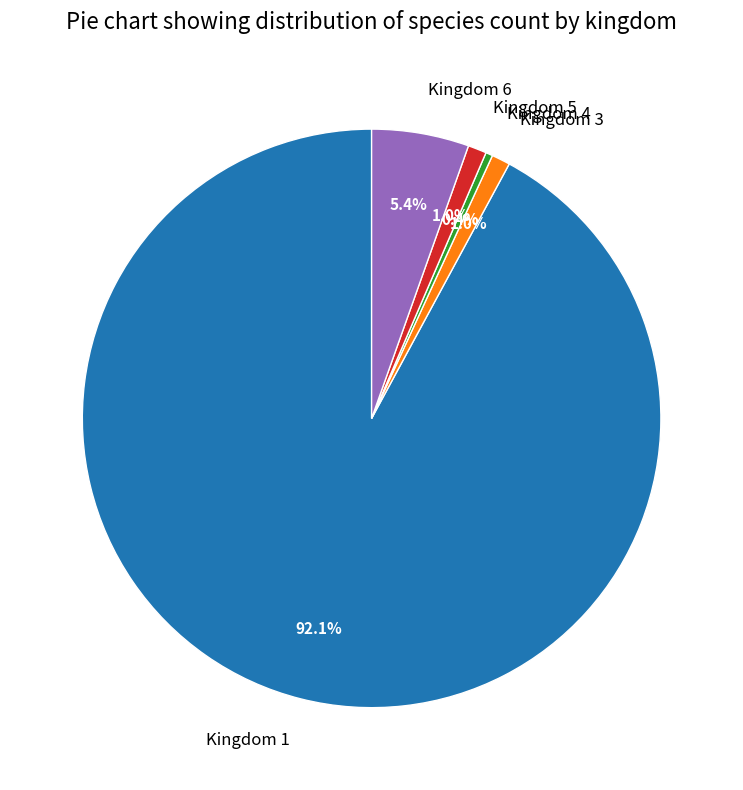

Which slice represents more than half of the pie?

Kingdom 1